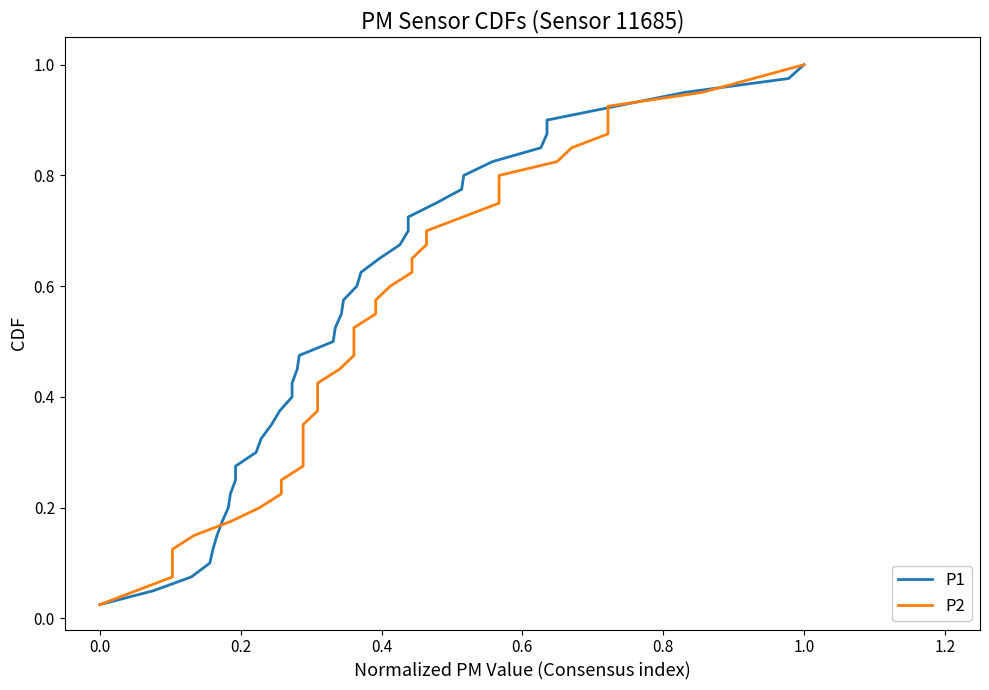

How many categories are shown in the chart?

40